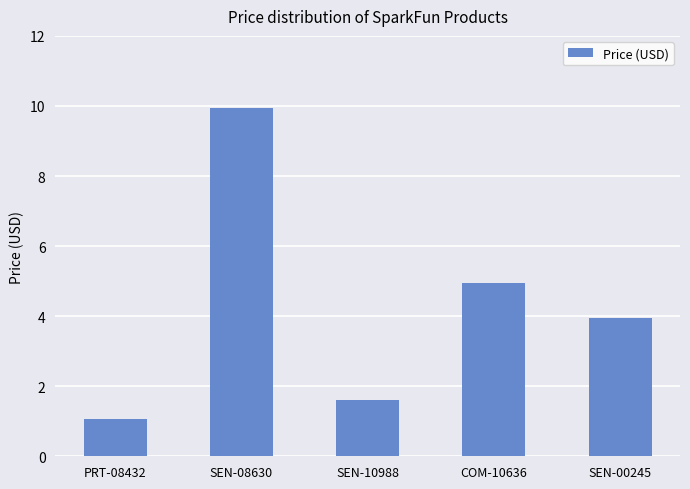

Where does the data first go above 3?

SEN-08630